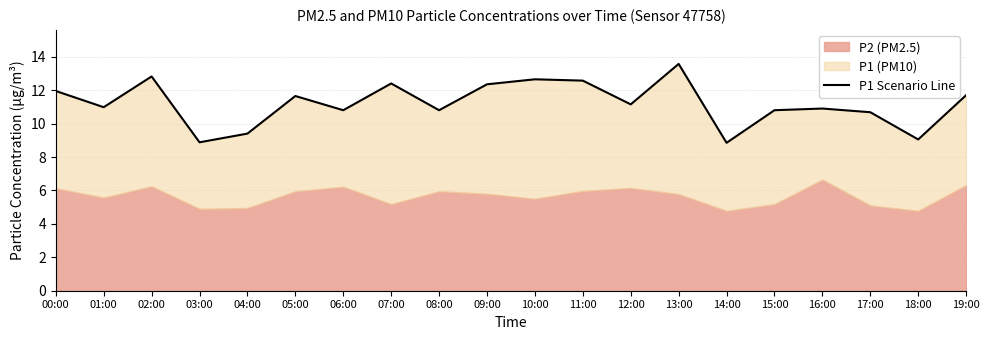

What is the difference between the second highest and second lowest values?

3.9